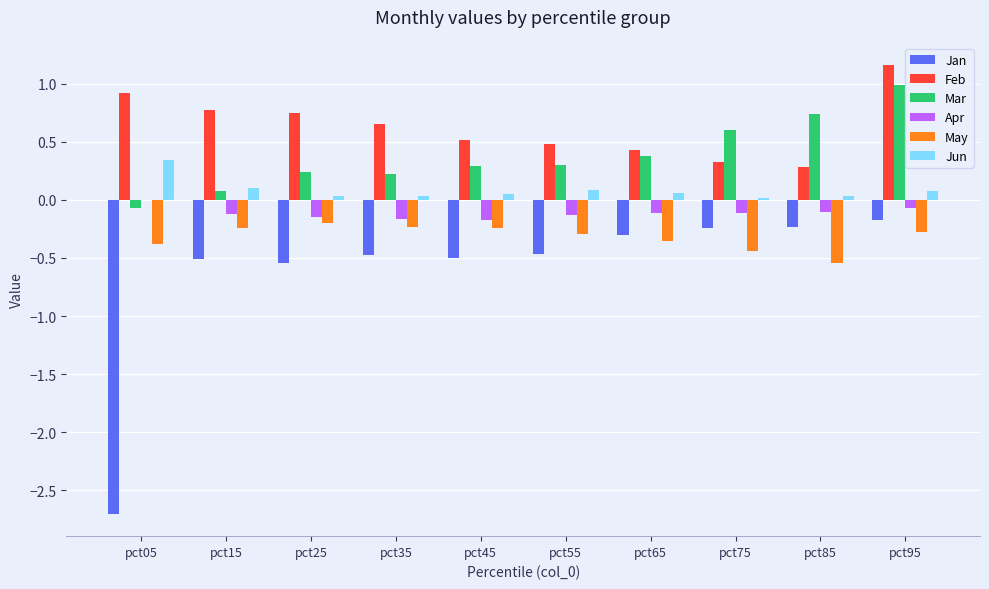

Between pct65 and pct75, which series saw the biggest shift?

Mar